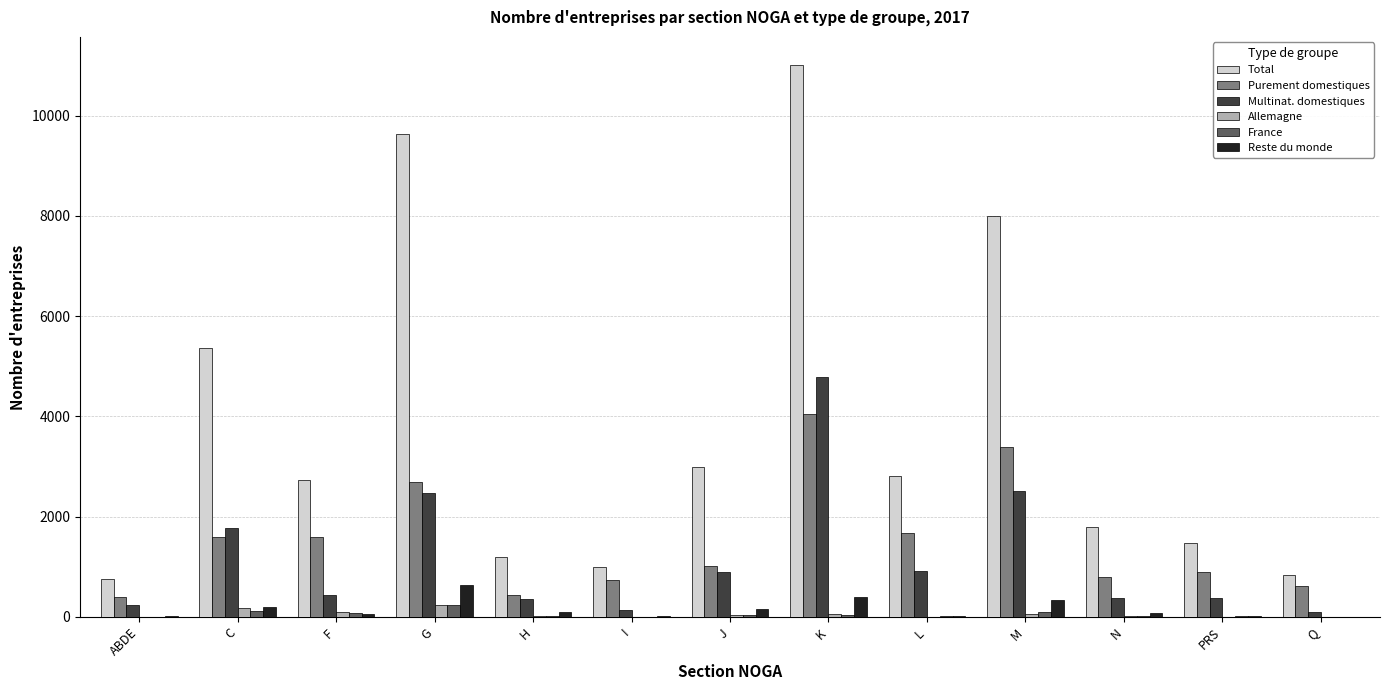

The value of Purement domestiques at C is 1601. True or false?

True